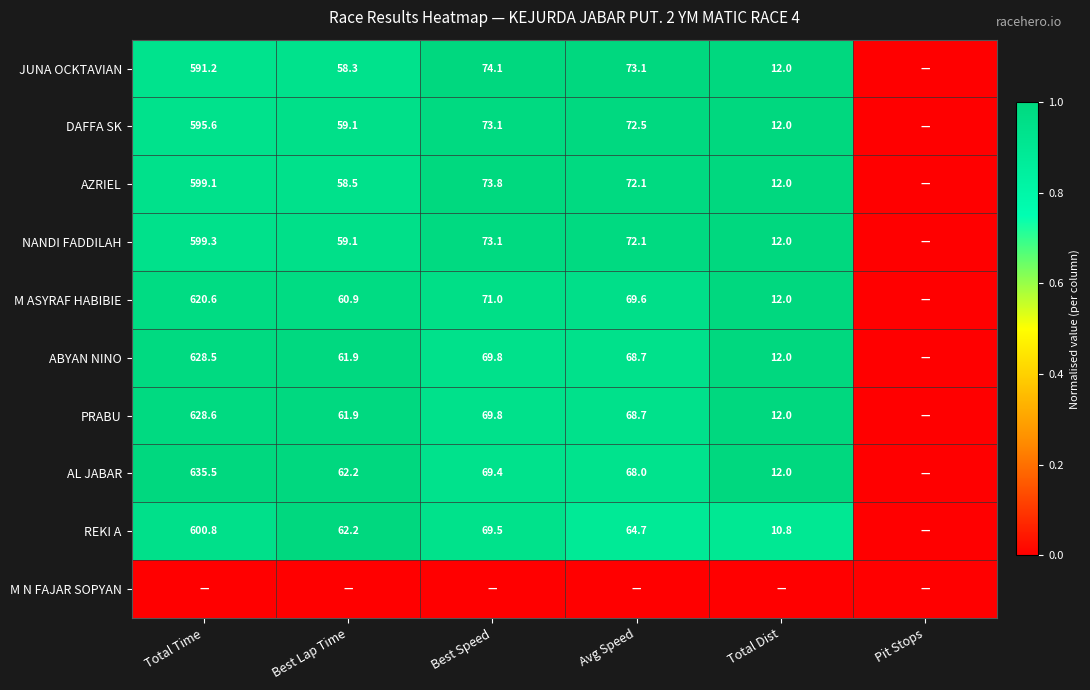

True or false: PRABU has a value of 439.2 at Total Time.

False